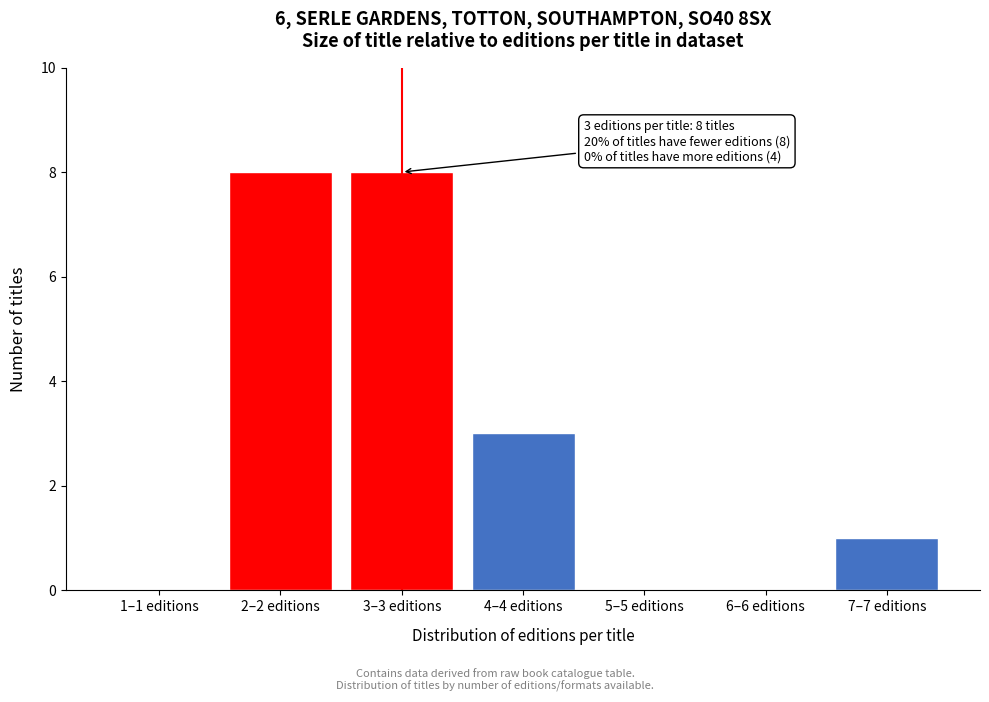

Reading left to right, list all the values displayed in this chart.

1–1 editions=0	2–2 editions=8	3–3 editions=8	4–4 editions=3	5–5 editions=0	6–6 editions=0	7–7 editions=1